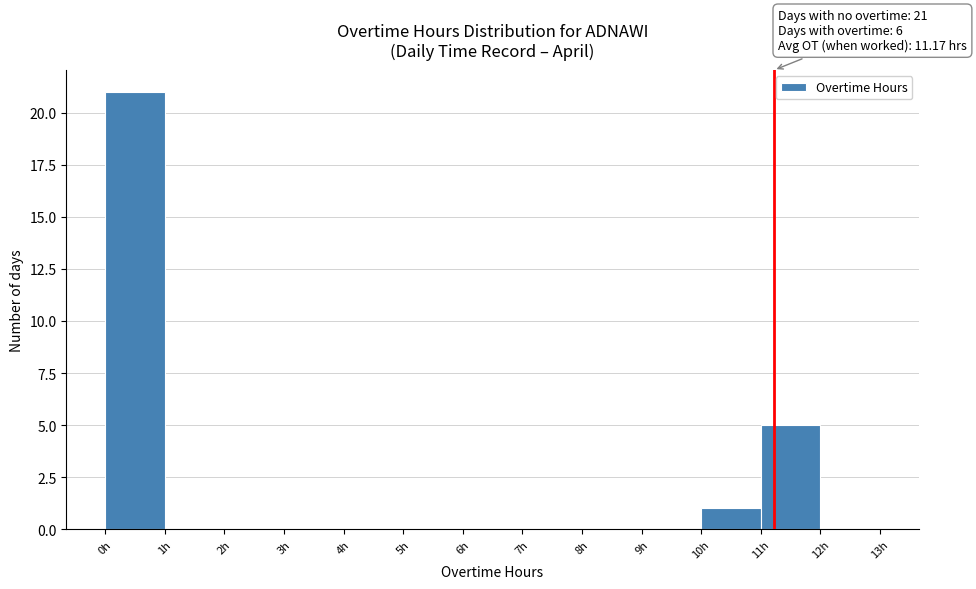

Over which range of the x-axis is the bar tallest?

0 to 1